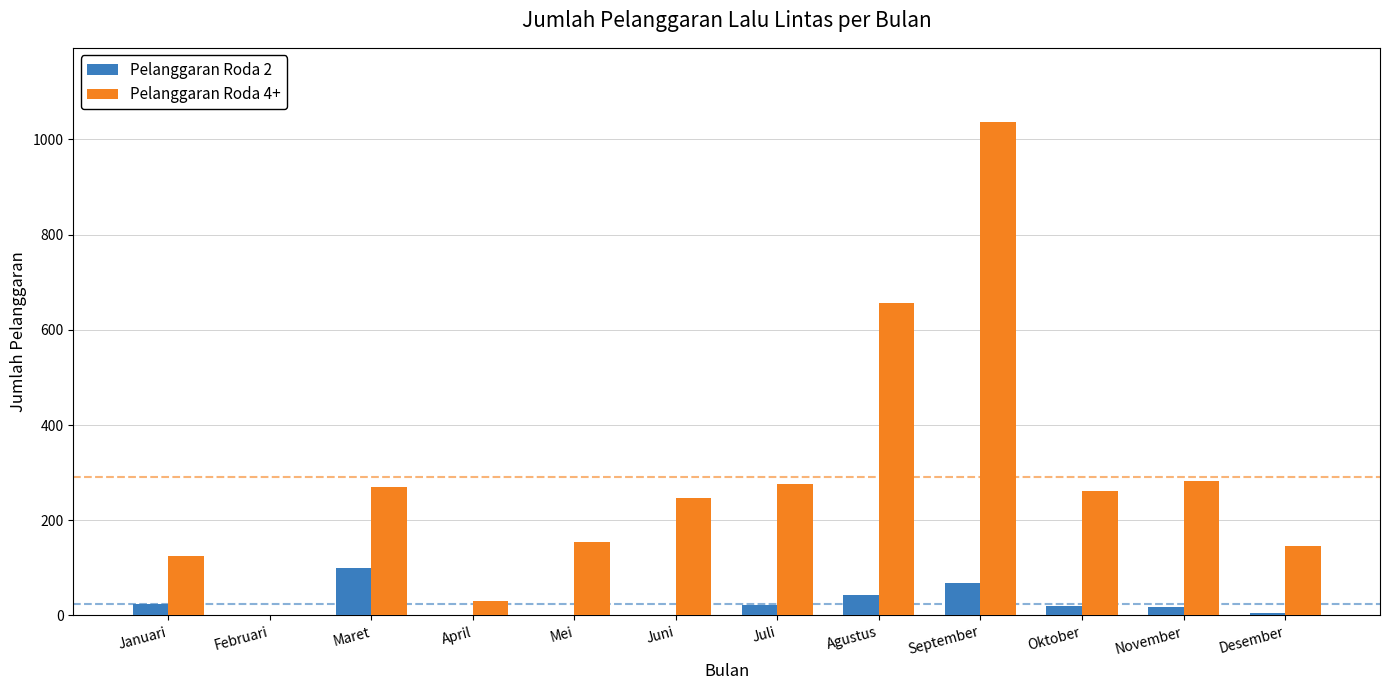

What is the total value across all series at Juni?

247